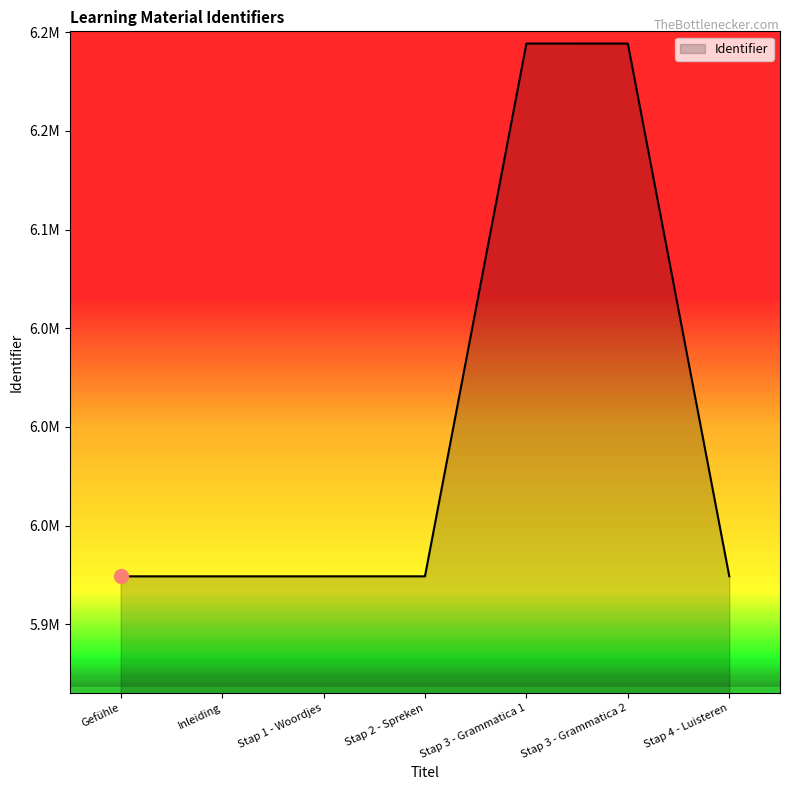

Where does the data first go above 5924267?

Stap 3 - Grammatica 1